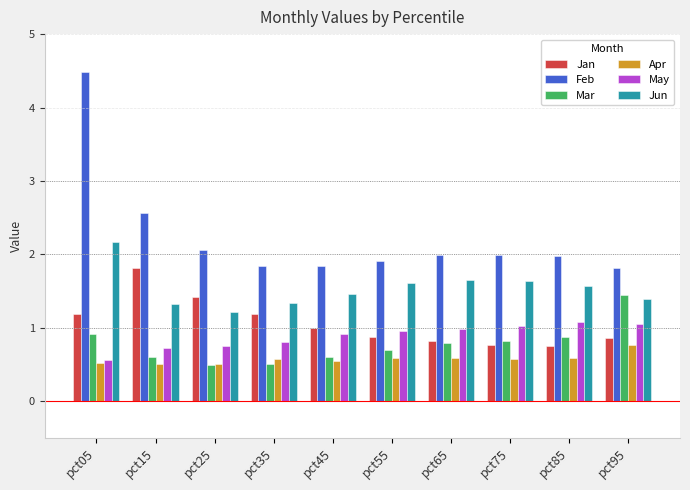

Is the value of Apr at pct65 greater than the value of Jun at pct25?

No